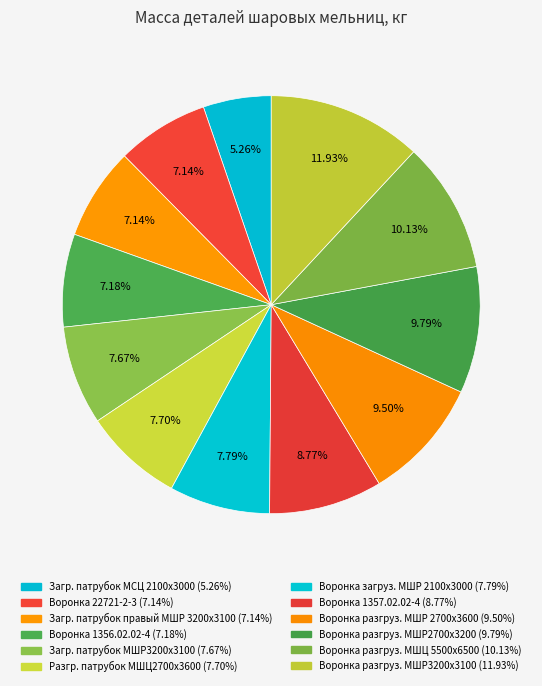

Count the number of slices in the pie.

12